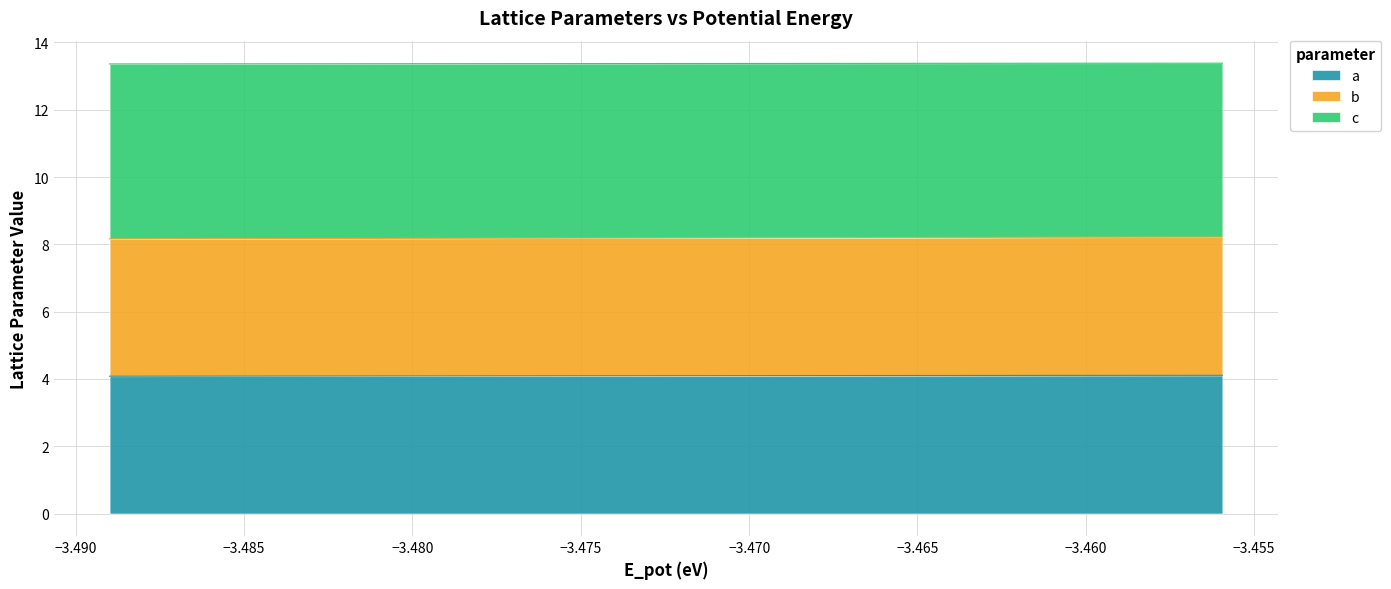

What is the sum of all c values?

53.5